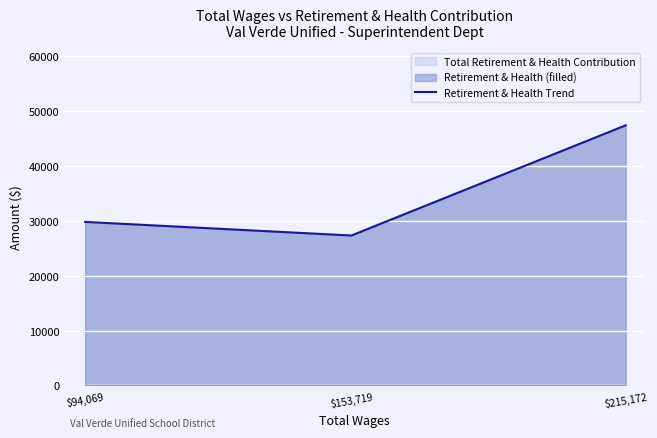

What is the label of the 1st point from the right?

$215,172